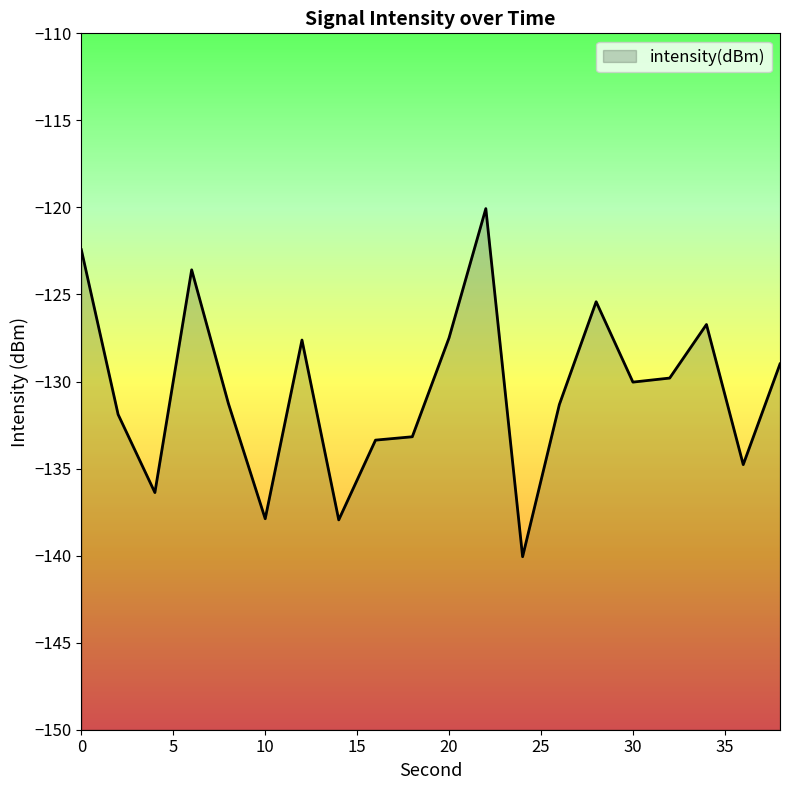

Is it true that the value at 20 is -127.5?

True